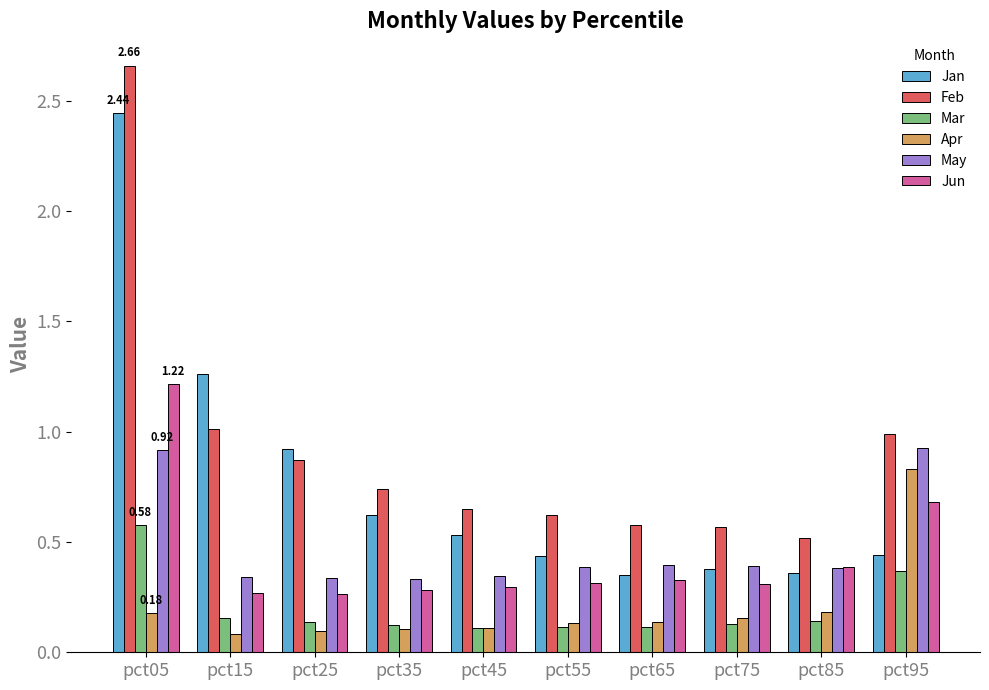

What is the sum of all Mar values?

2.0